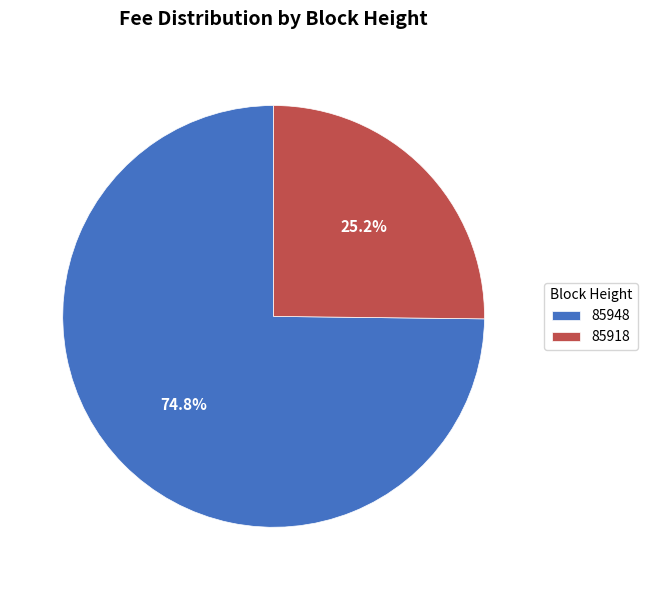

How many slices are in this pie chart?

2